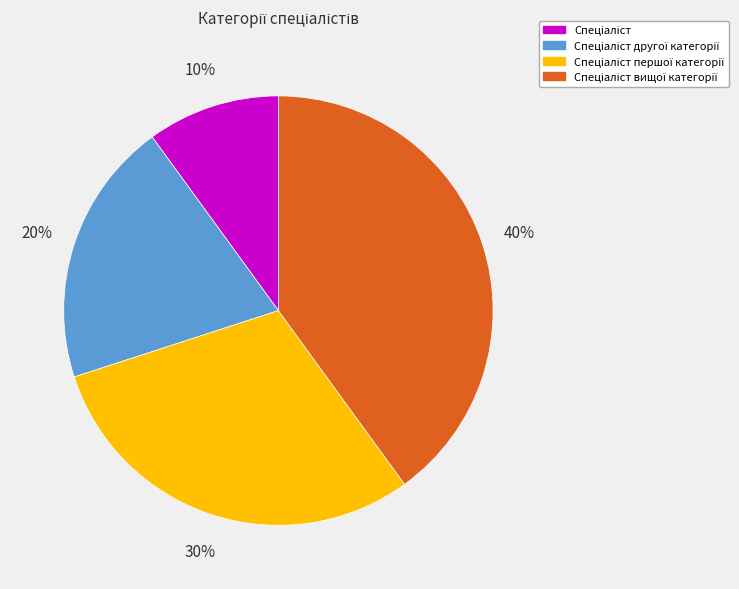

Is there a majority slice in this chart?

No